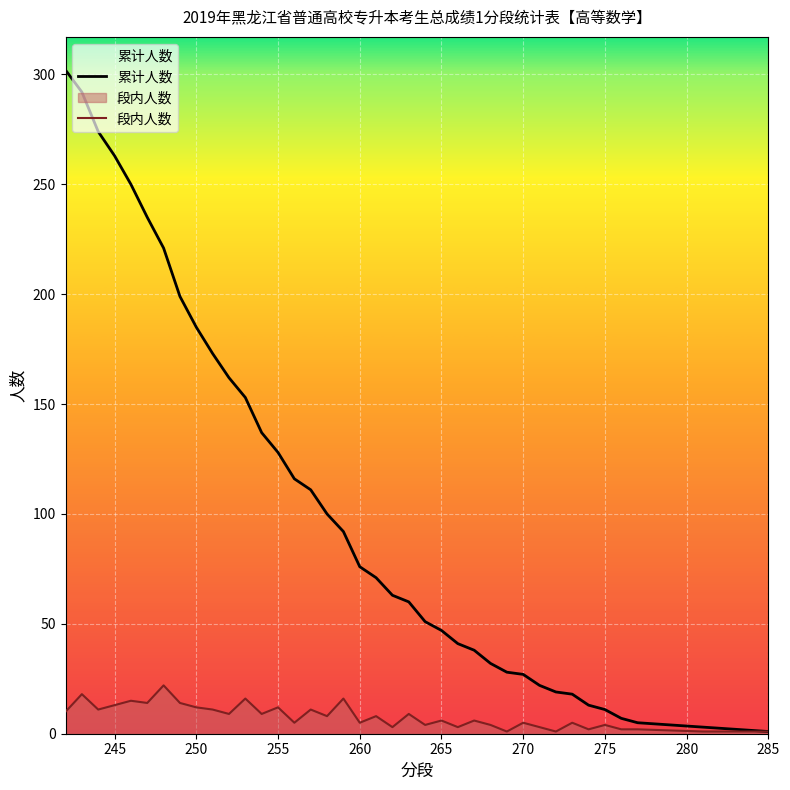

Which series has the largest total across all categories?

累计人数